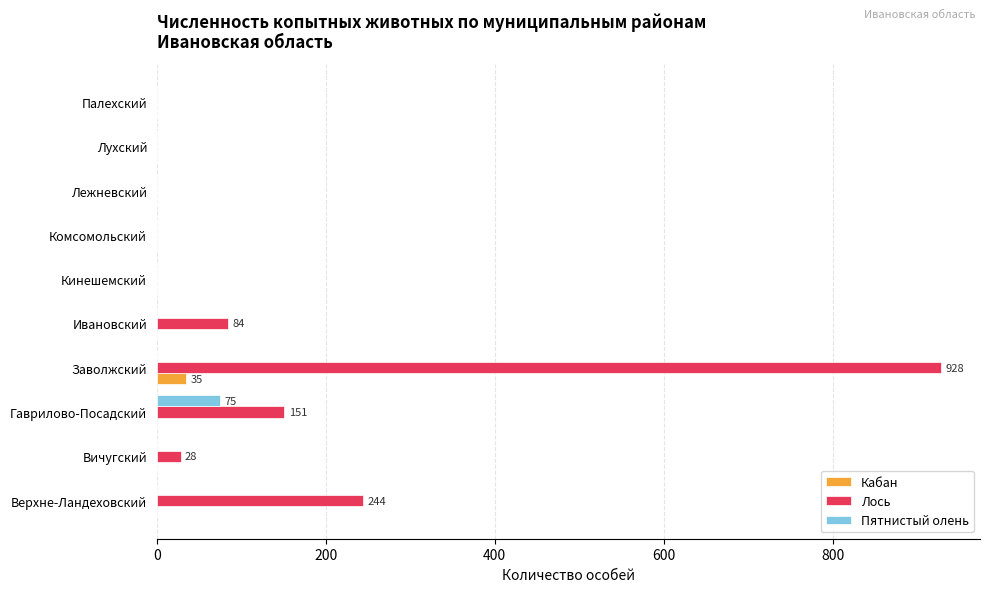

What is the approximate value of Кабан at Заволжский?

35